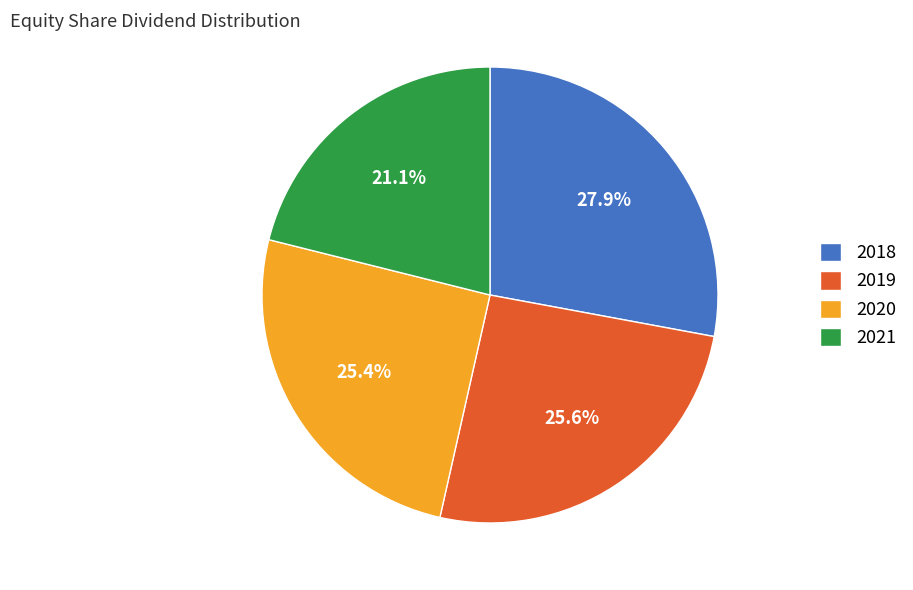

True or false: 2019 accounts for 31% of the total.

False